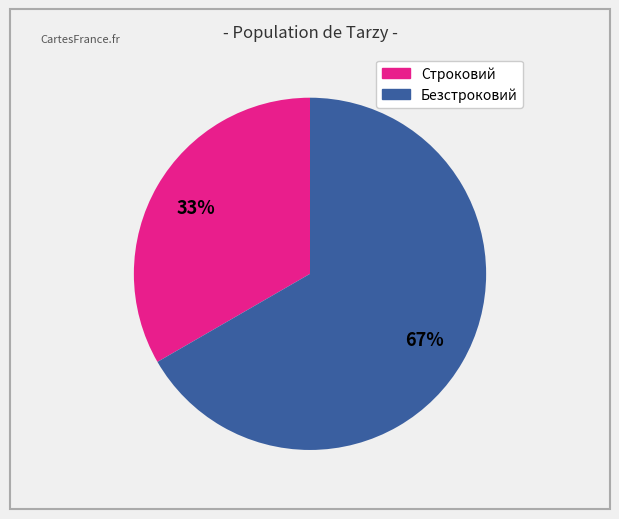

How many segments does this pie chart have?

2